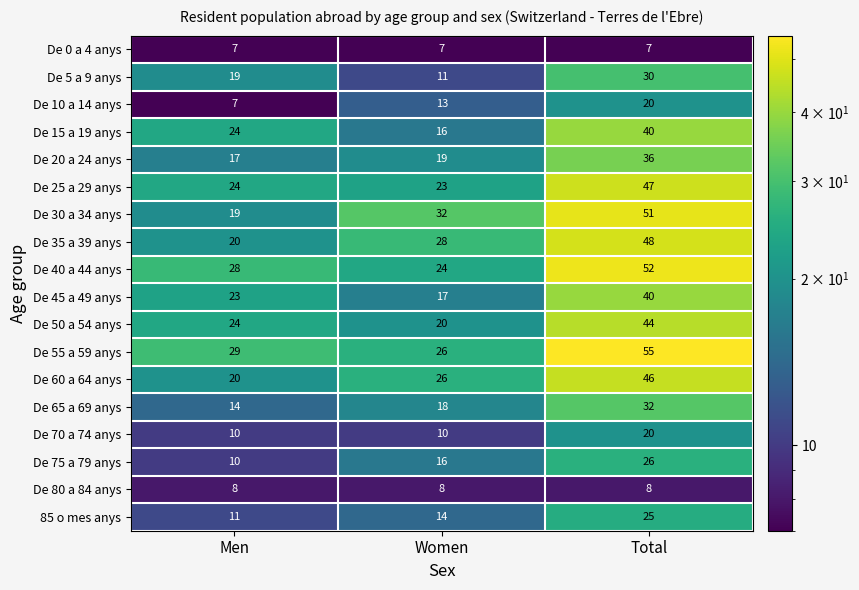

Count the De 5 a 9 anys values in the range 11 to 30.

3